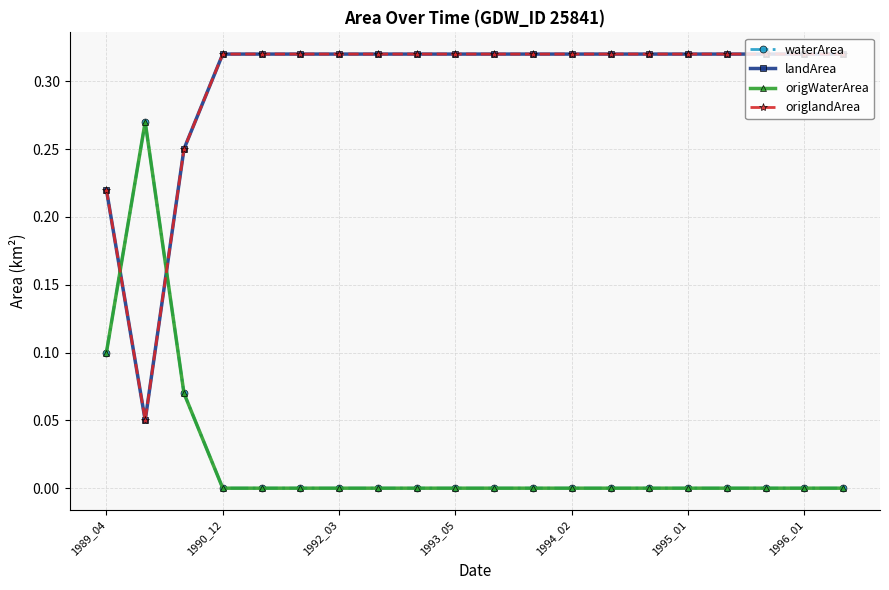

Which label corresponds to the smallest value in the chart?

1990_12